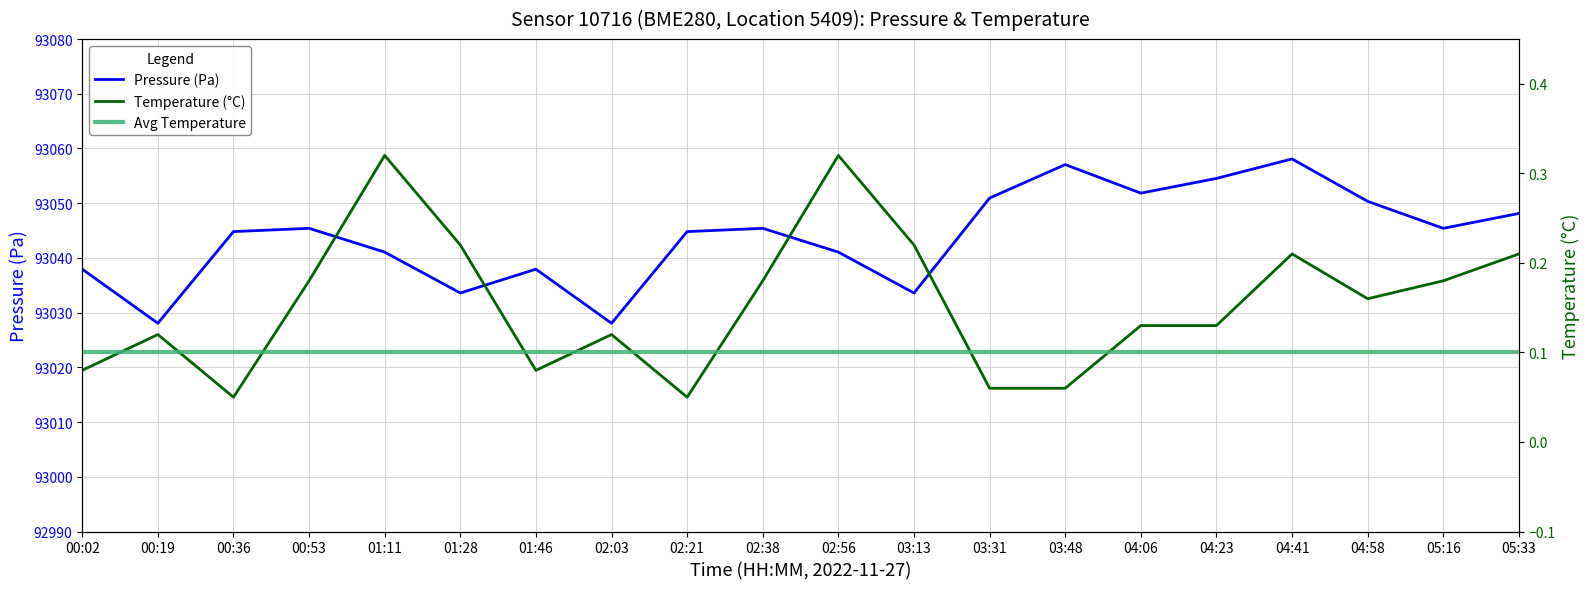

At which category is the sum across all series the highest?

04:41